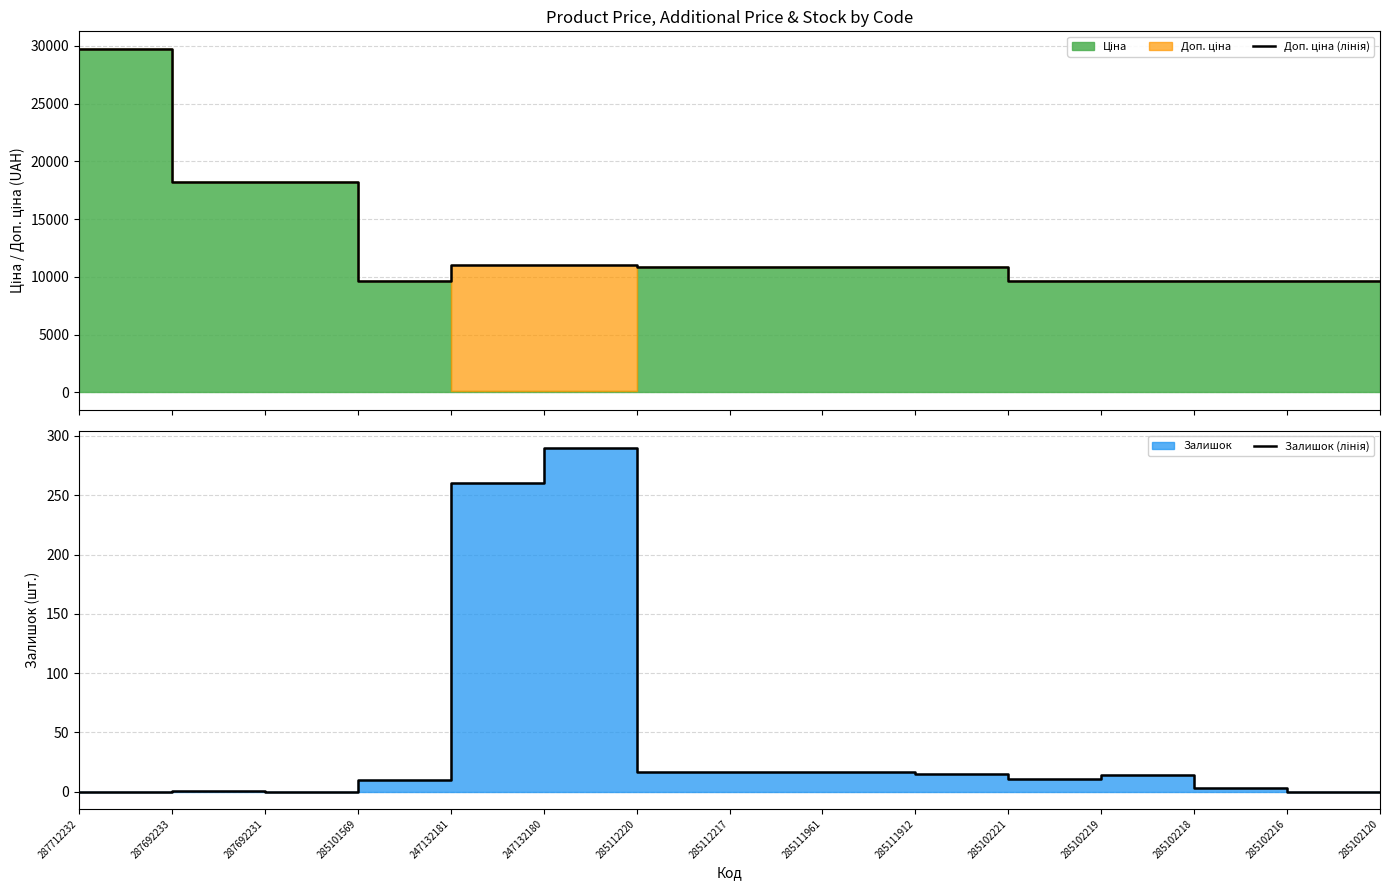

What position from the right is 285101569?

12